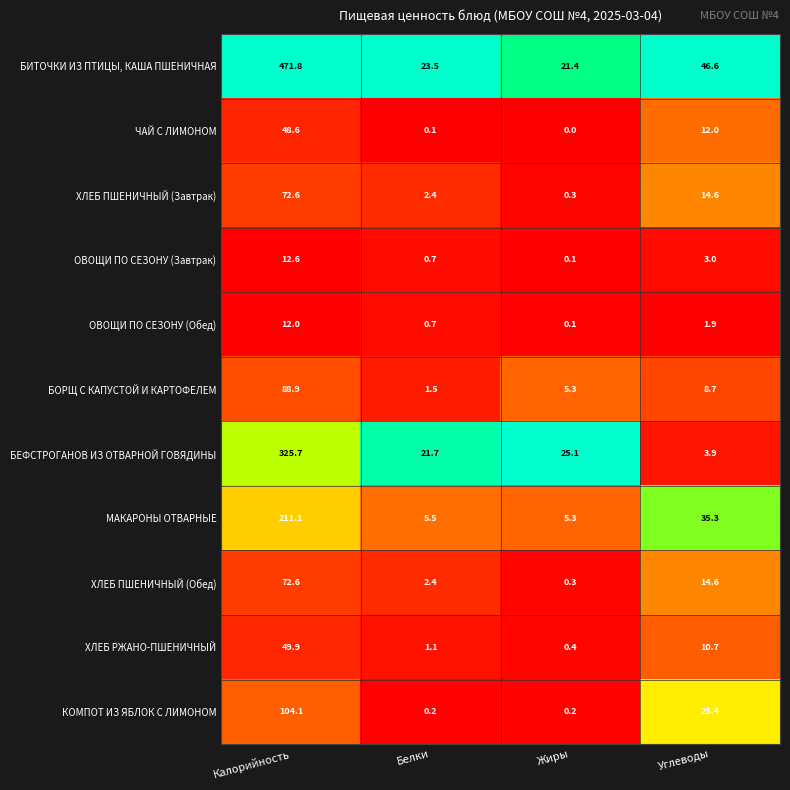

At which label is ХЛЕБ ПШЕНИЧНЫЙ (Завтрак) closest to 36?

Углеводы